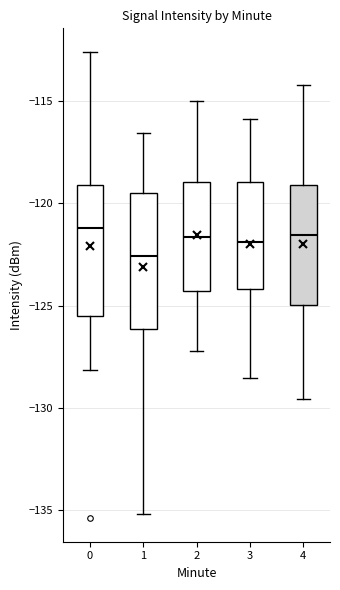

Which box's median line is the lowest?

1